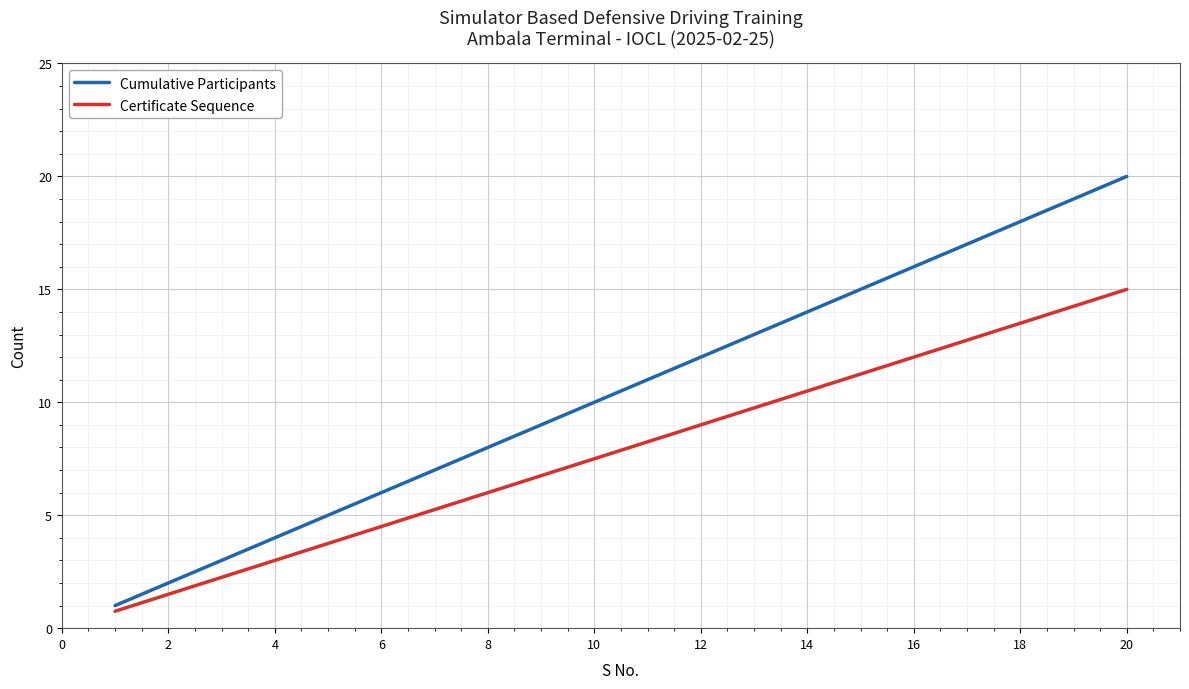

Rank the series by their average value, from highest to lowest.

Cumulative Participants, Certificate Sequence